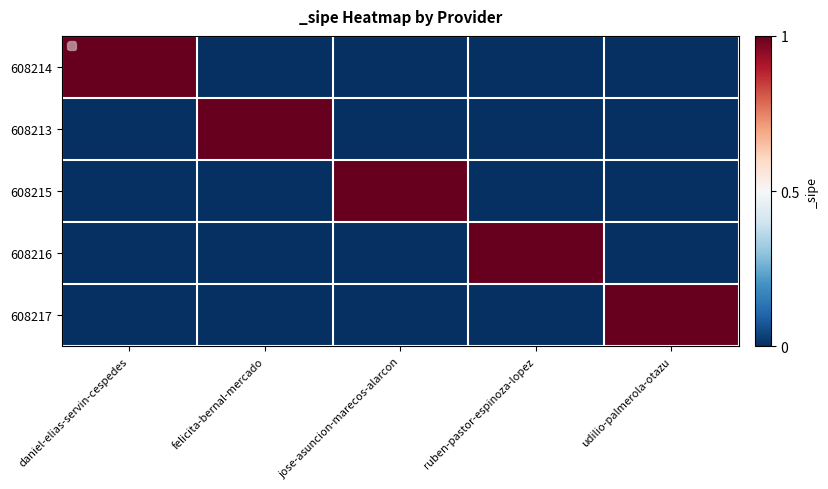

At ruben-pastor-espinoza-lopez, list the series in order from largest to smallest.

608216, 608214, 608213, 608215, 608217